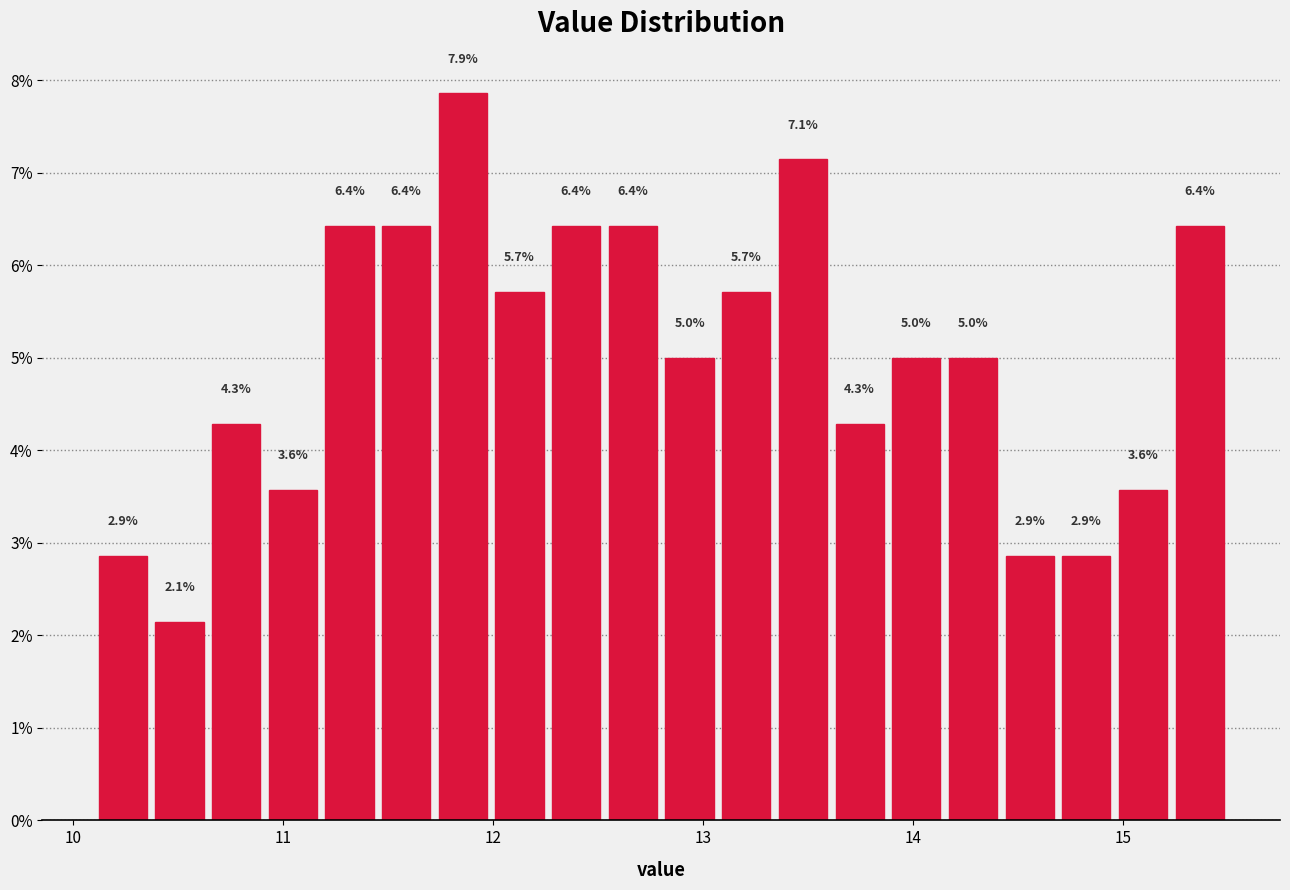

Read against the x-axis, roughly where is the centre of the tallest bar?

11.9